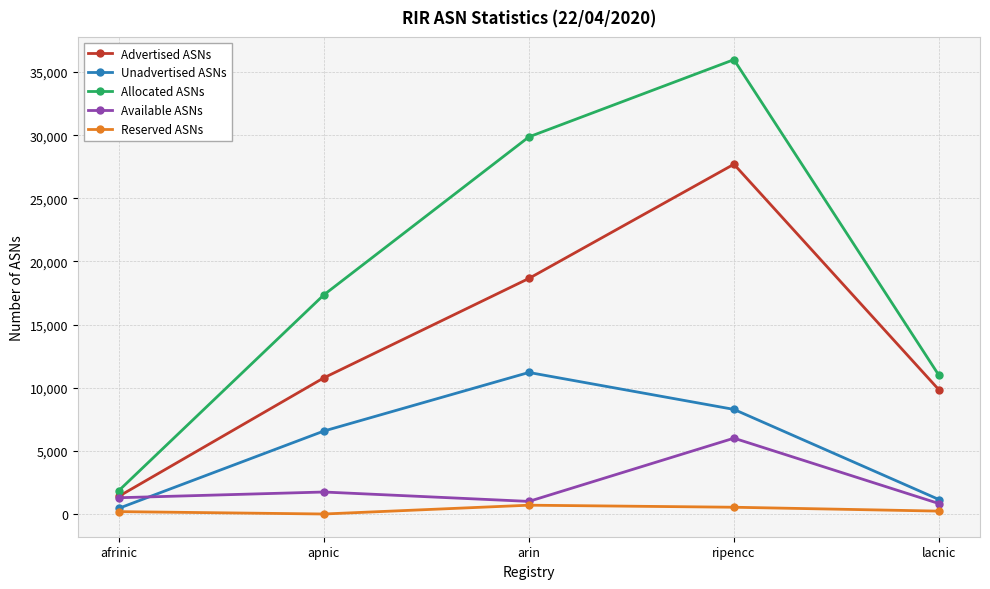

What is the approximate value of Available ASNs at arin, to the nearest 100?

1000